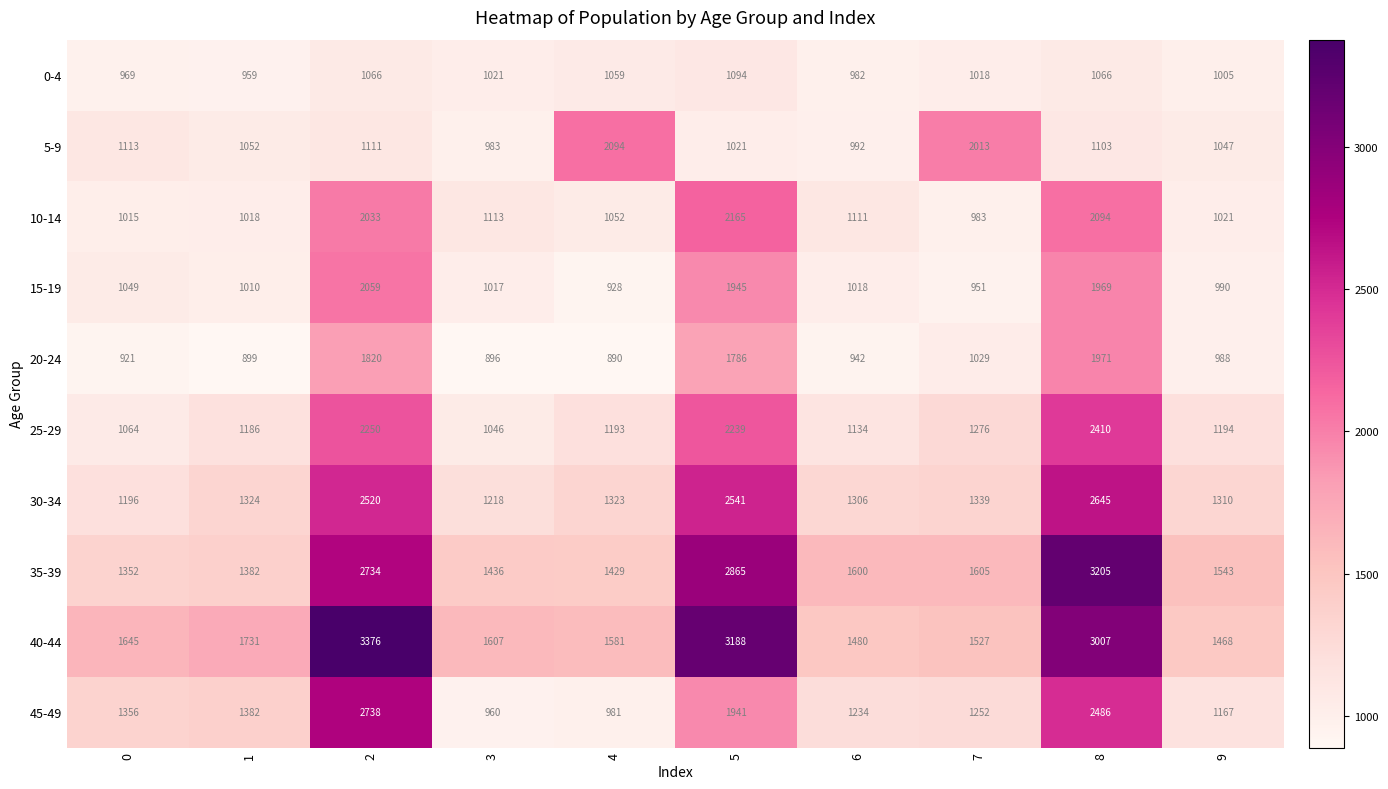

At which category is the sum across all series the highest?

8